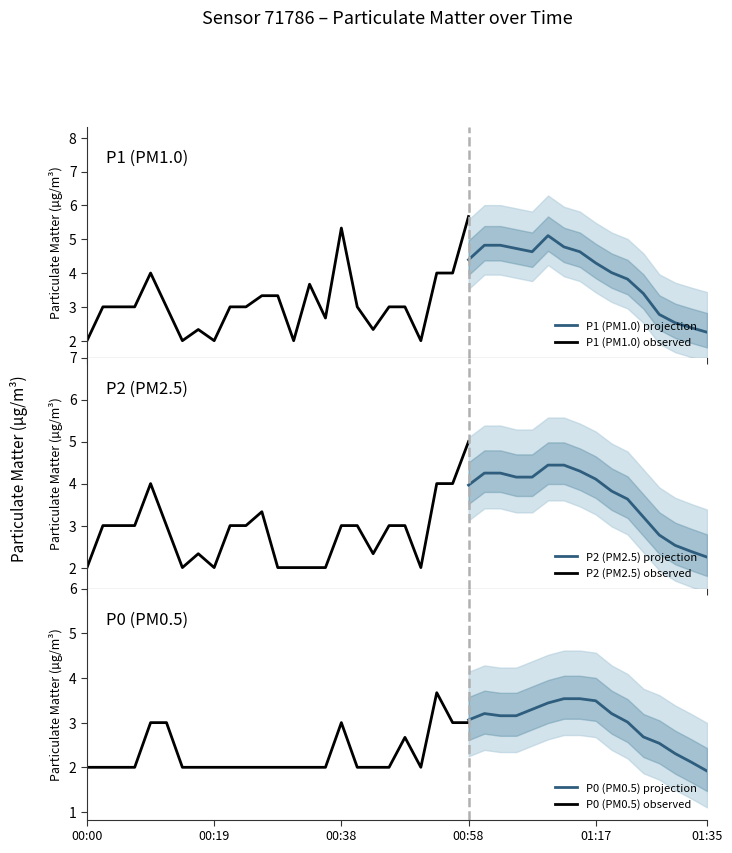

What is the difference between the maximum and minimum values in the P2 series?

3.0